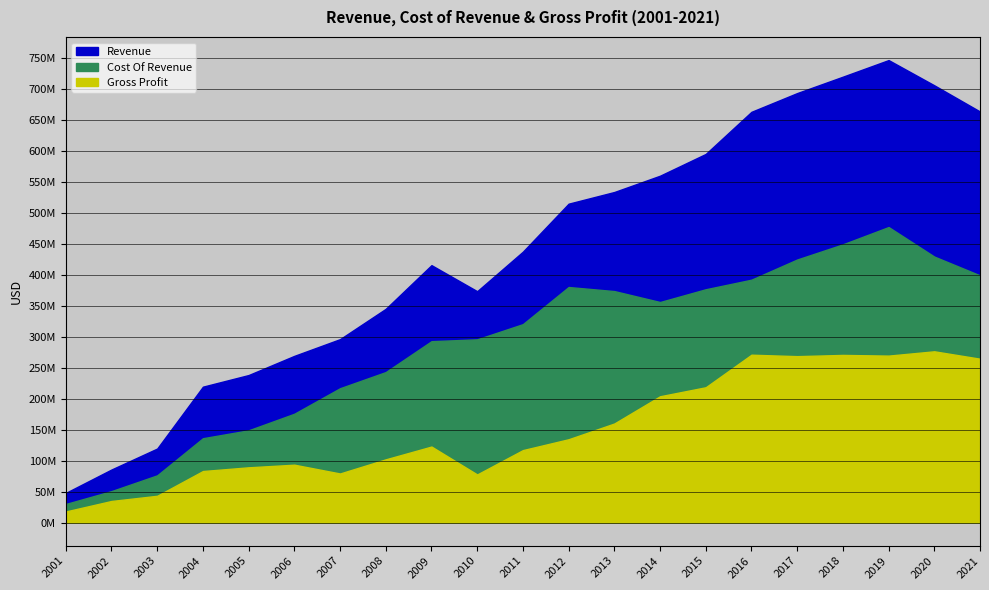

How many interior local peaks does the Cost Of Revenue series have?

2